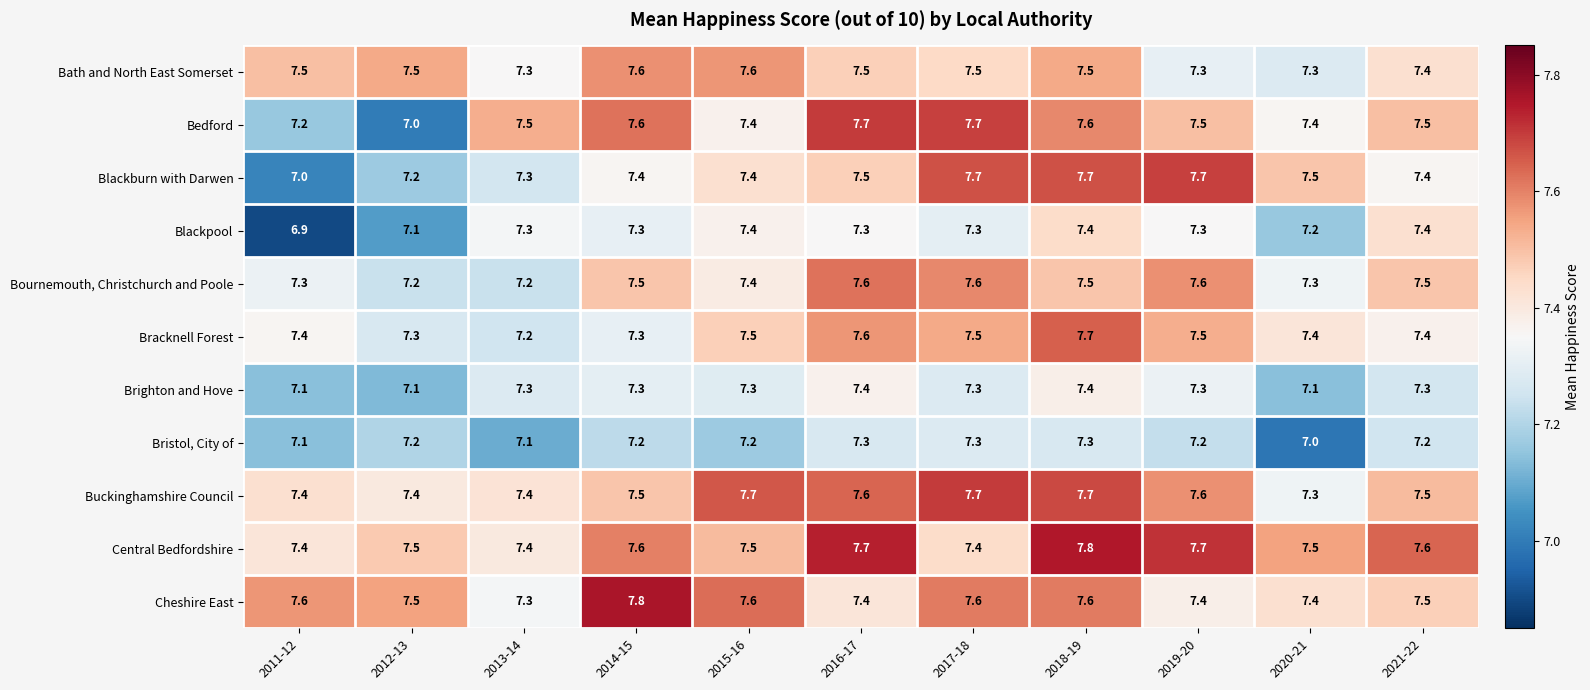

At which category does the chart reach its minimum across all series?

2011-12